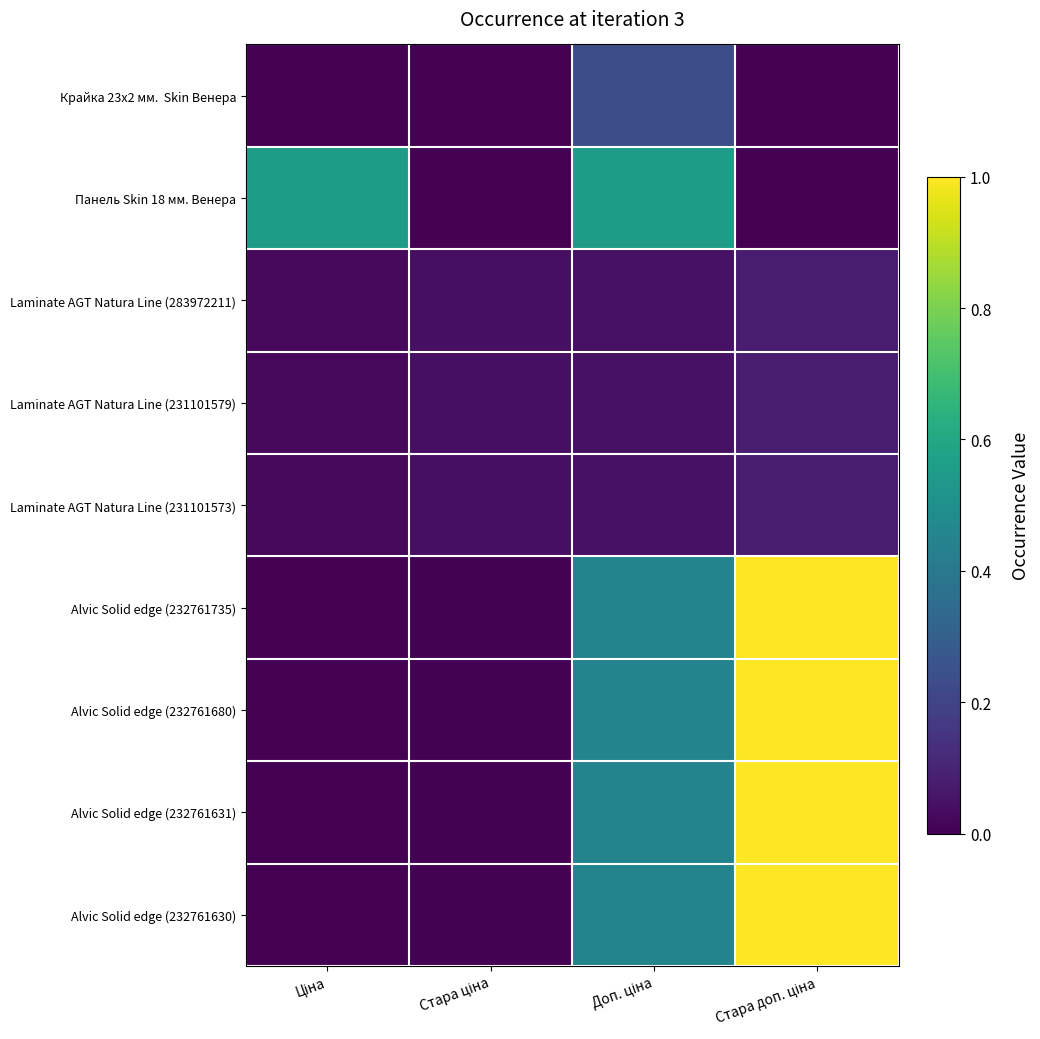

What is the greatest value displayed?

1.0